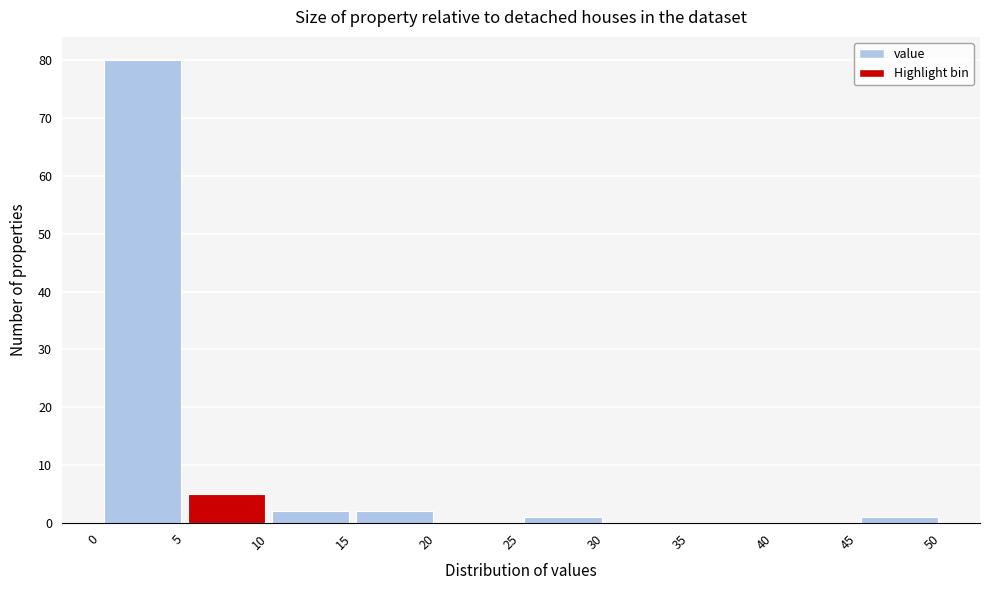

Reading left to right, transcribe this chart: for each bar, give the range it covers on the x-axis and its height. The values are not printed on the chart, so give them approximately, as read against the axis.

0 to 5: 80
5 to 10: 5
10 to 15: 2
15 to 20: 2
20 to 25: 0
25 to 30: 1
30 to 35: 0
35 to 40: 0
40 to 45: 0
45 to 50: 1